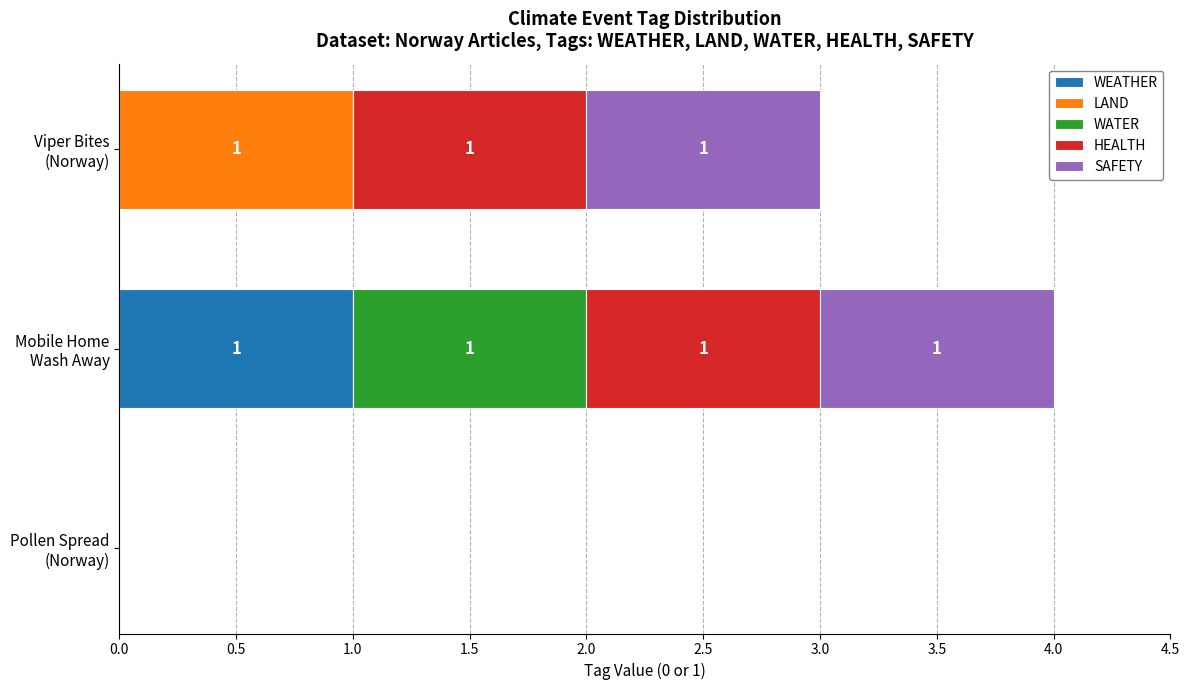

What are all the series names shown in the legend?

WEATHER, LAND, WATER, HEALTH, SAFETY